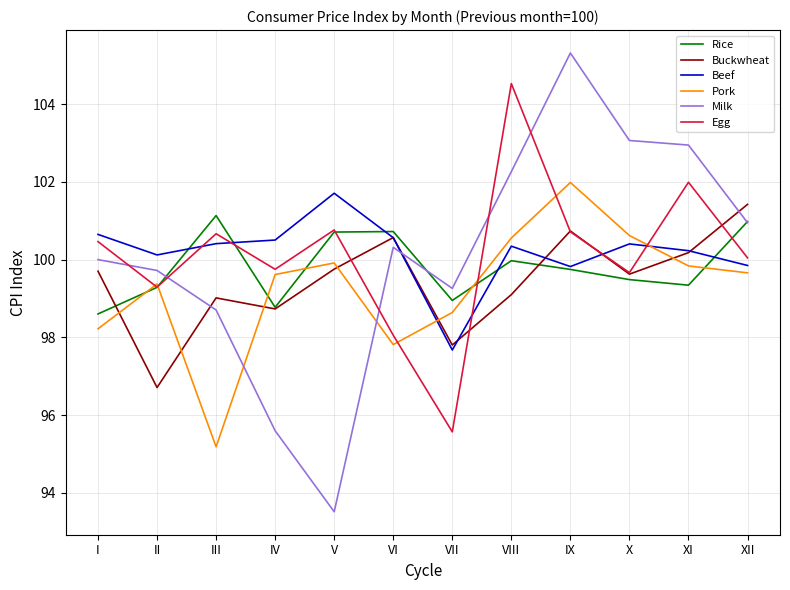

True or false: Milk and Pork cross at least once.

True